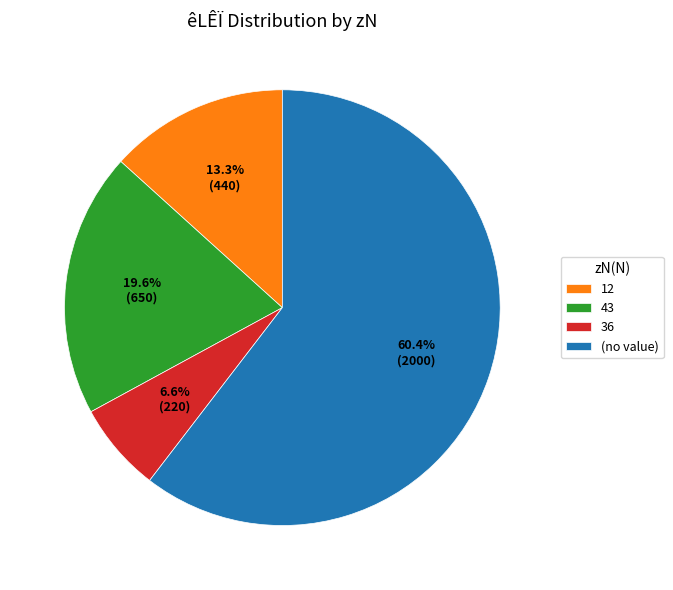

Which slice is the smallest?

36